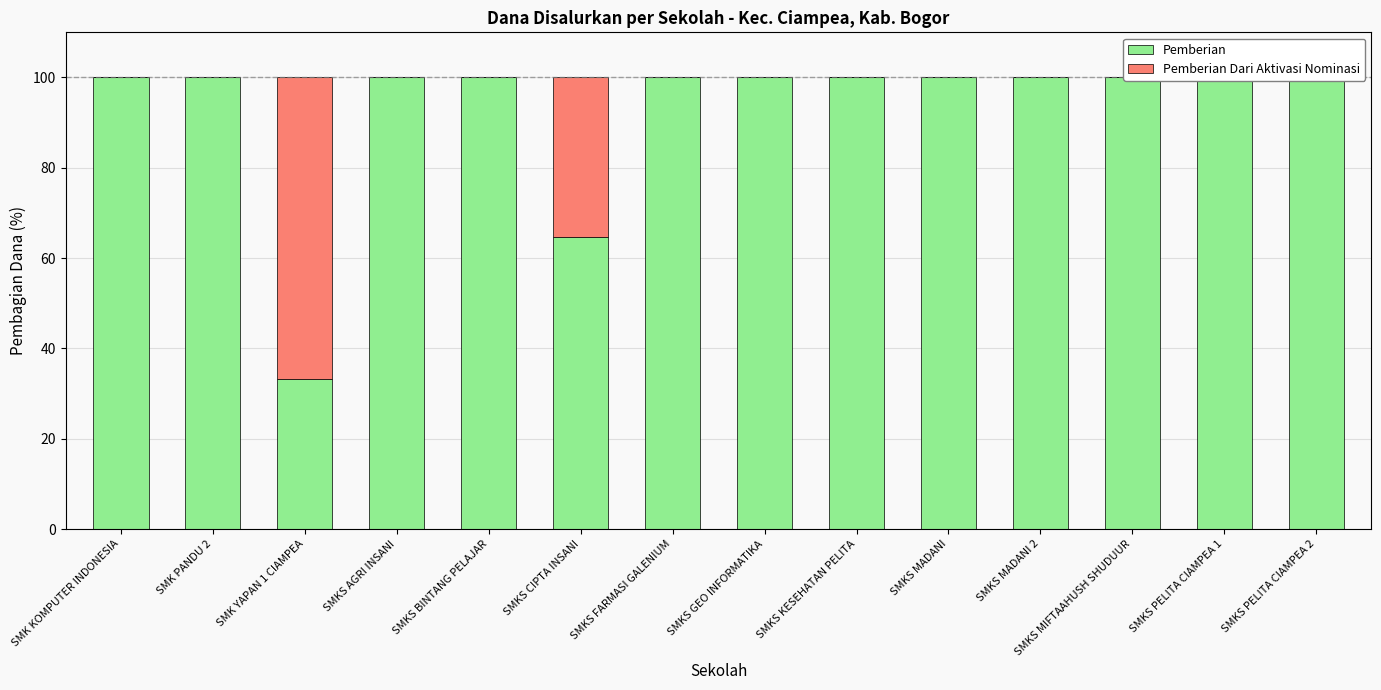

Reading left to right, extract all data points from this chart.

Pemberian: 100.0	100.0	33.3	100.0	100.0	64.7	100.0	100.0	100.0	100.0	100.0	100.0	100.0	100.0
Pemberian Dari Aktivasi Nominasi: 0.0	0.0	66.7	0.0	0.0	35.3	0.0	0.0	0.0	0.0	0.0	0.0	0.0	0.0